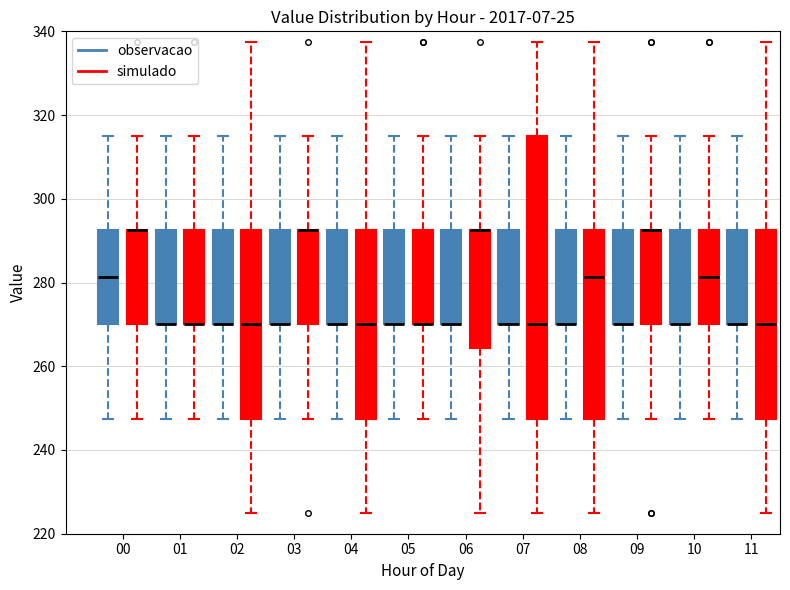

Where is the upper edge of the box for 09 (observacao) on the y-axis? The values are not printed on the chart, so give them approximately, as read against the axis.

292